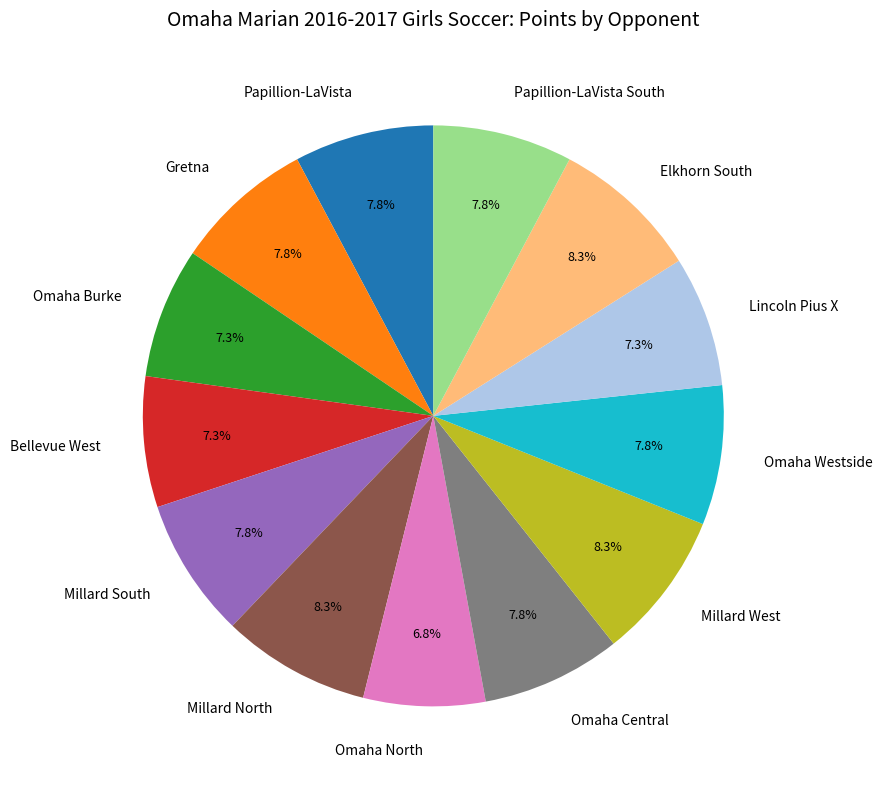

What is the ratio of the value at Omaha Burke to the value at Millard South?

0.9